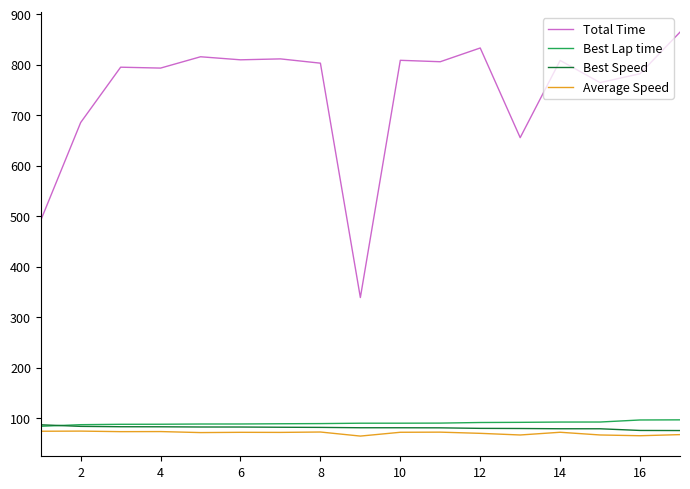

Which series has the largest total across all categories?

Total Time